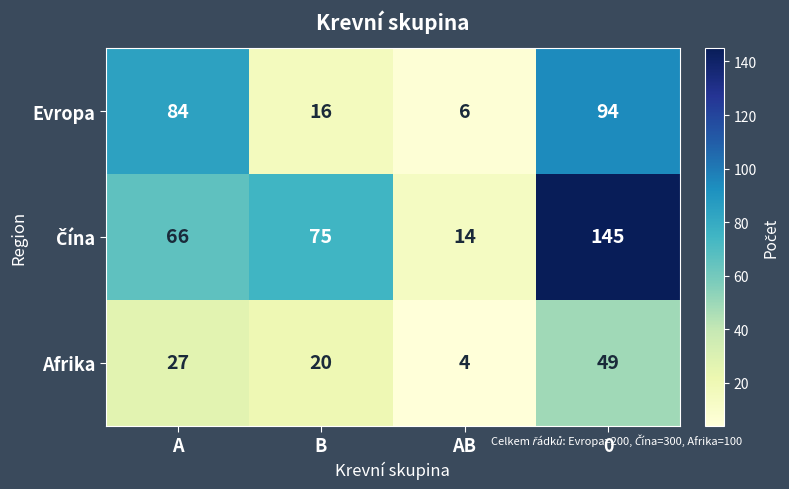

Which label corresponds to the smallest value in the chart?

AB